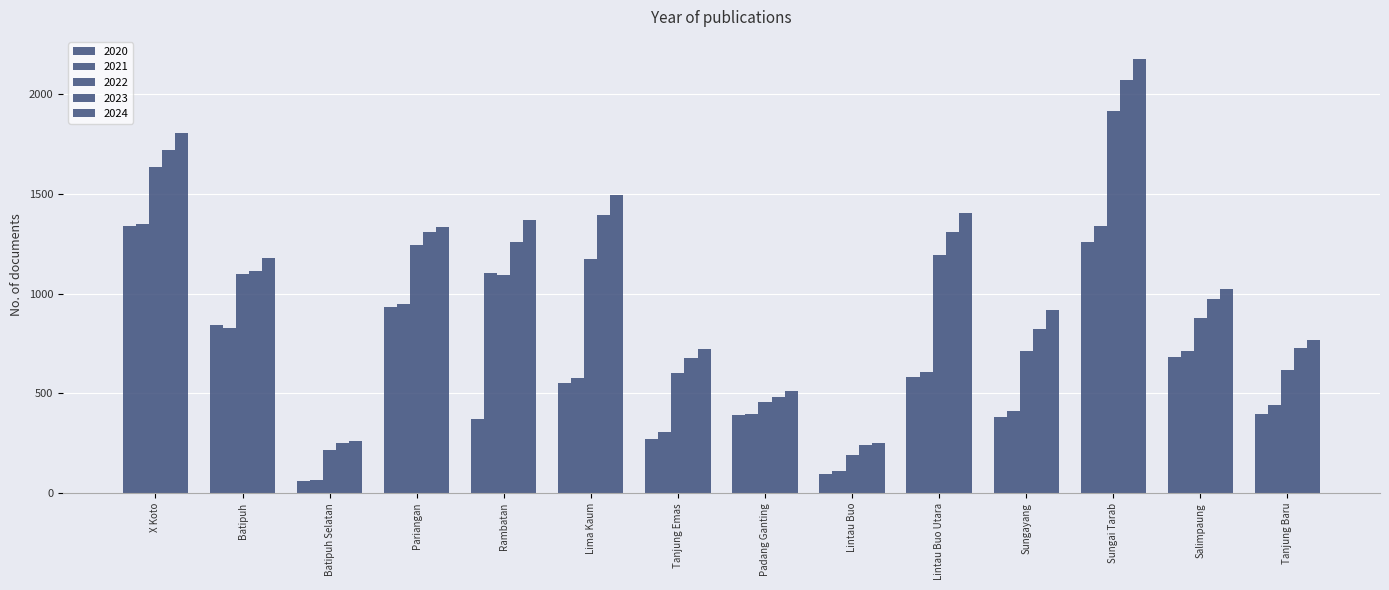

What position from the left is Sungai Tarab?

12